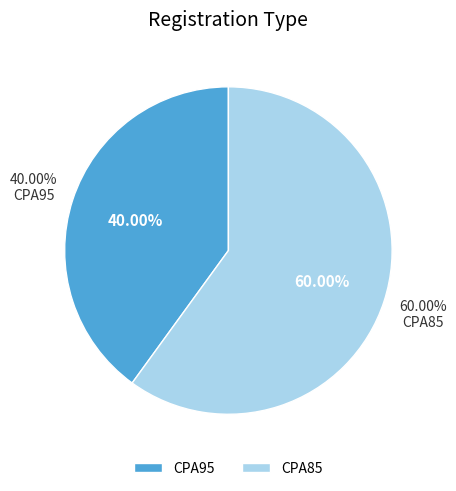

How many segments does this pie chart have?

2